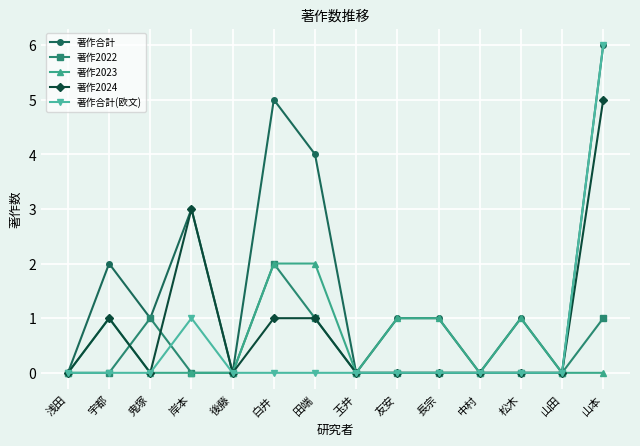

Which series has the largest total across all categories?

著作合計